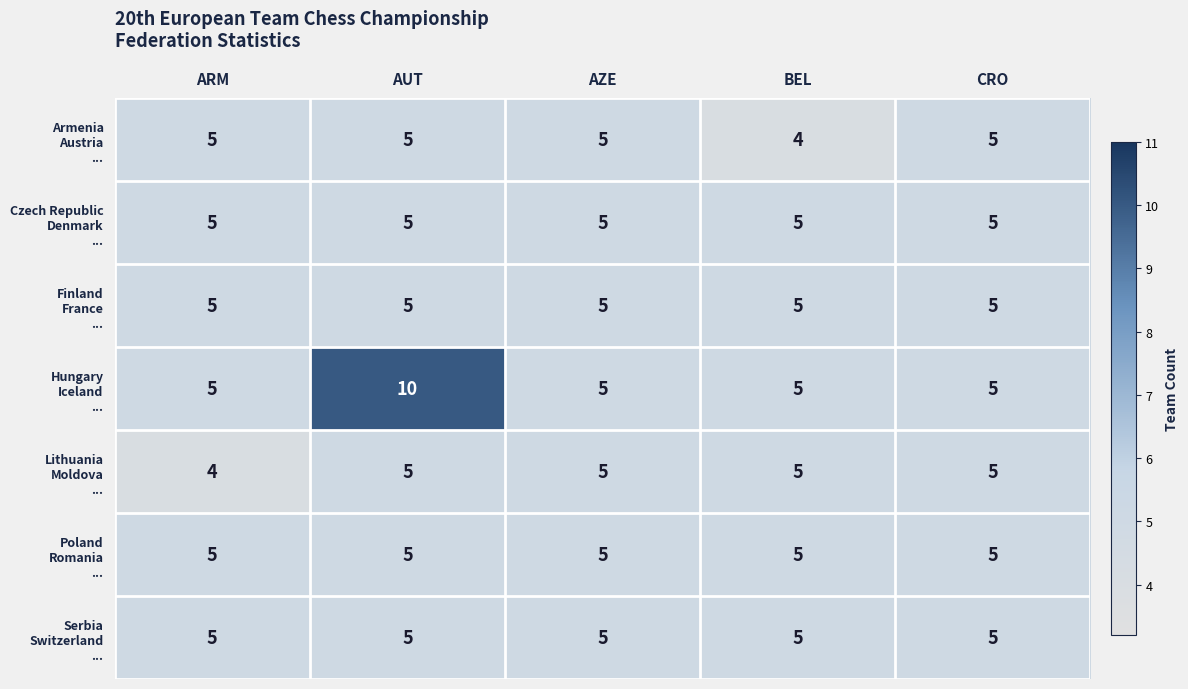

What is the greatest value displayed?

10